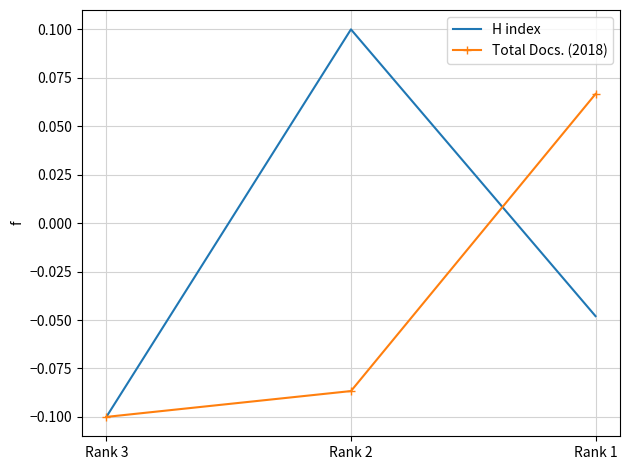

At which label does Total Docs. (2018) first exceed 0?

Rank 1